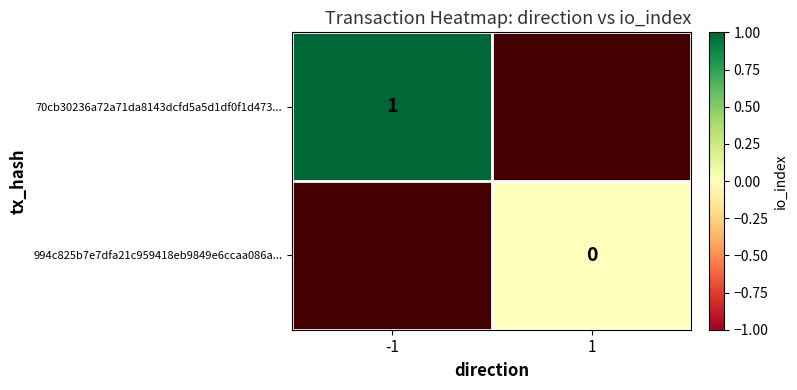

Rank the categories by 994c825b7e7dfa21c959418eb9849e6ccaa086a... value from highest to lowest.

-1, 1